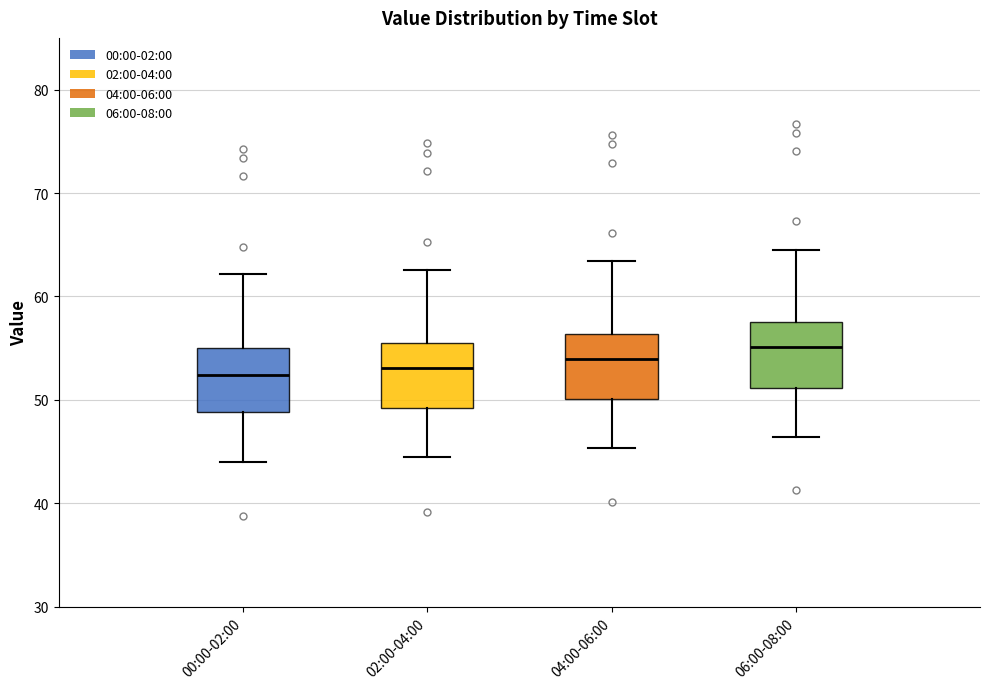

Where does the upper whisker of the box for 00:00-02:00 end on the y-axis? The values are not printed on the chart, so give them approximately, as read against the axis.

62